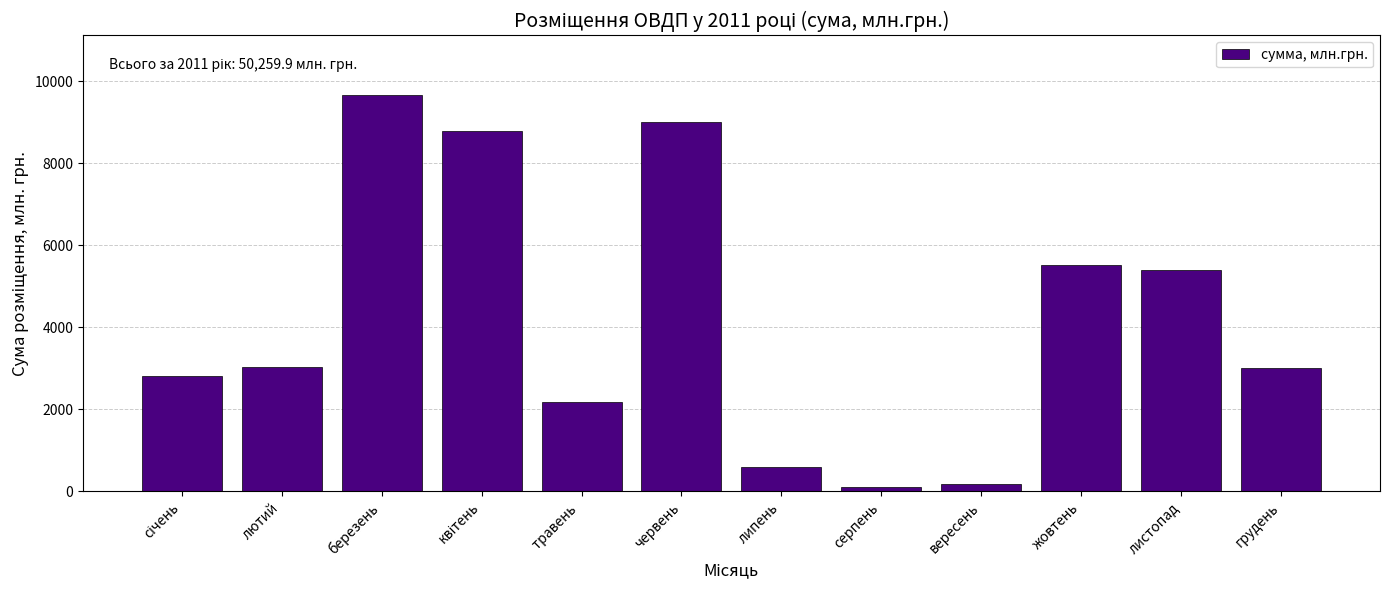

What is the difference between the maximum and minimum values?

9567.9